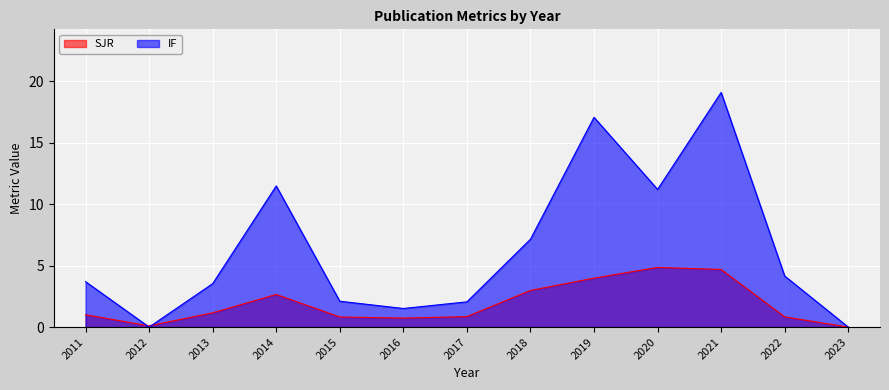

Reading left to right, extract all data points from this chart.

SJR: 2011=1.0	2012=0.1	2013=1.2	2014=2.6	2015=0.8	2016=0.7	2017=0.8	2018=3.0	2019=4.0	2020=4.8	2021=4.7	2022=0.8	2023=0.0
IF: 2011=3.7	2012=0.0	2013=3.5	2014=11.5	2015=2.1	2016=1.5	2017=2.0	2018=7.1	2019=17.1	2020=11.2	2021=19.1	2022=4.2	2023=0.0